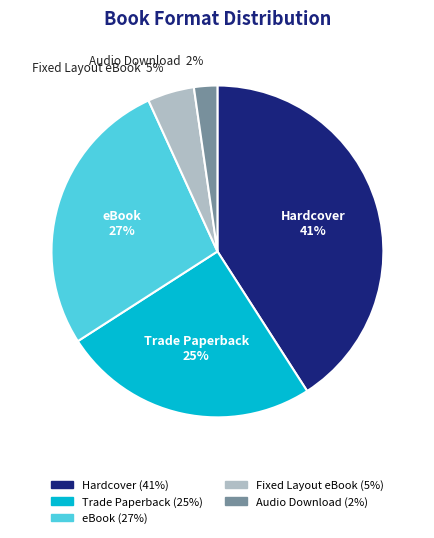

Which category has the smallest portion of the pie?

Audio Download